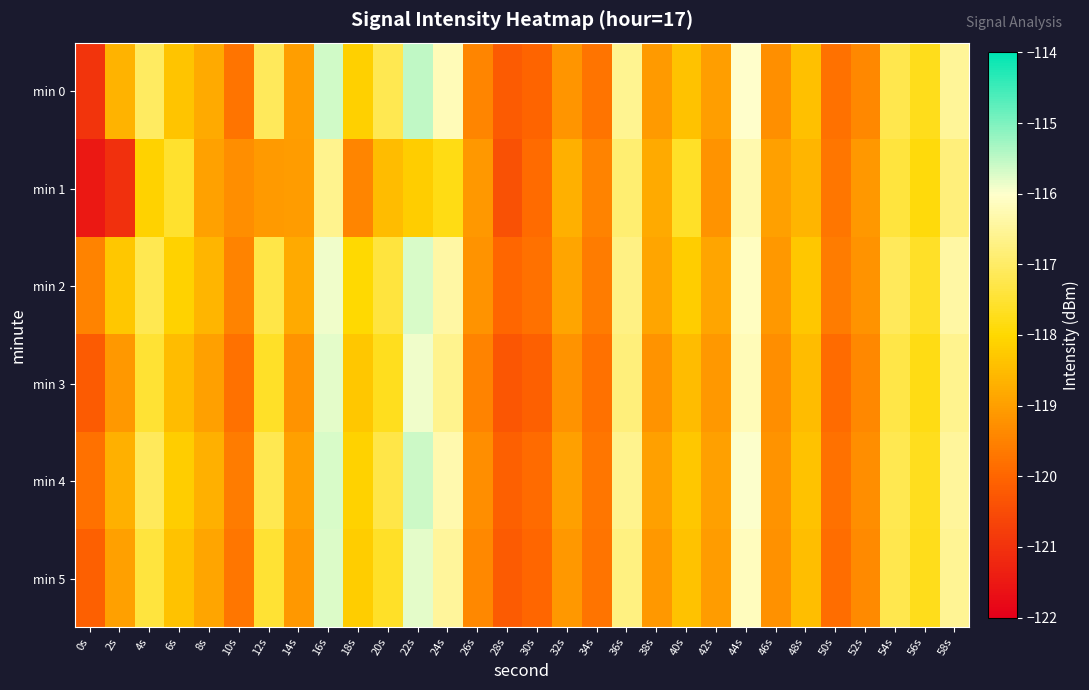

Which series has the largest total across all categories?

min 2